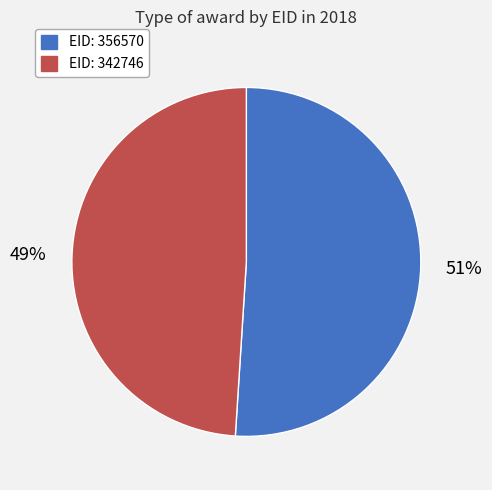

To the nearest percent, what is the difference between the largest and smallest slice percentages?

2%